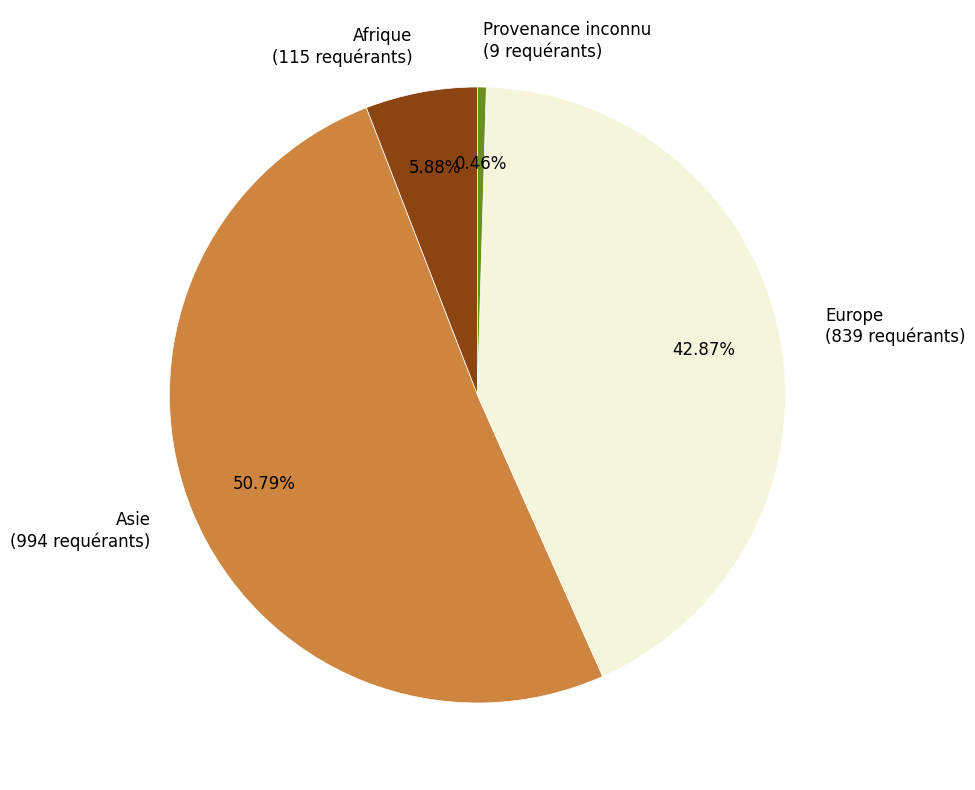

Is the sum of Asie (994 requérants) and Europe (839 requérants) greater than half?

Yes